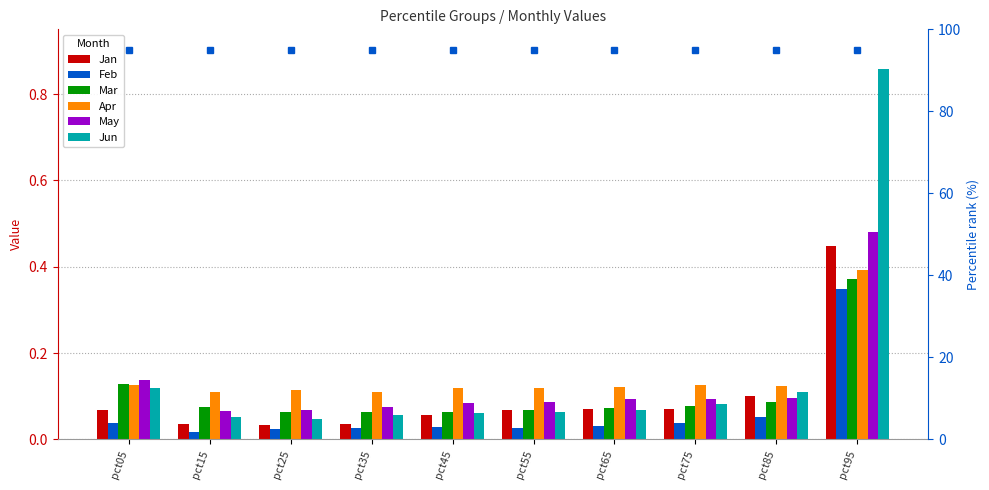

What is the difference between the maximum and minimum values in the May series?

0.4